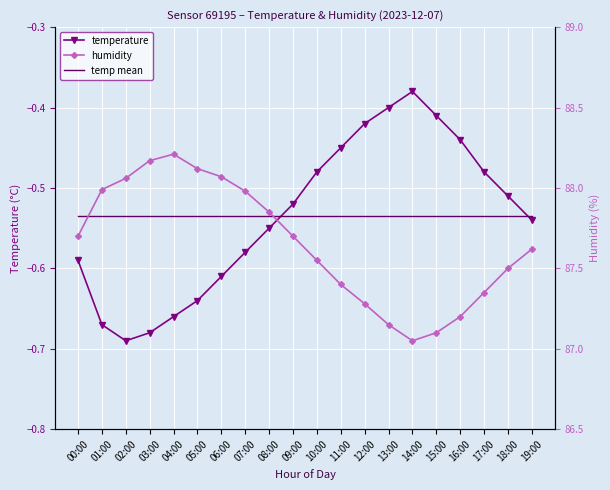

What is the label of the 10th point from the left?

09:00